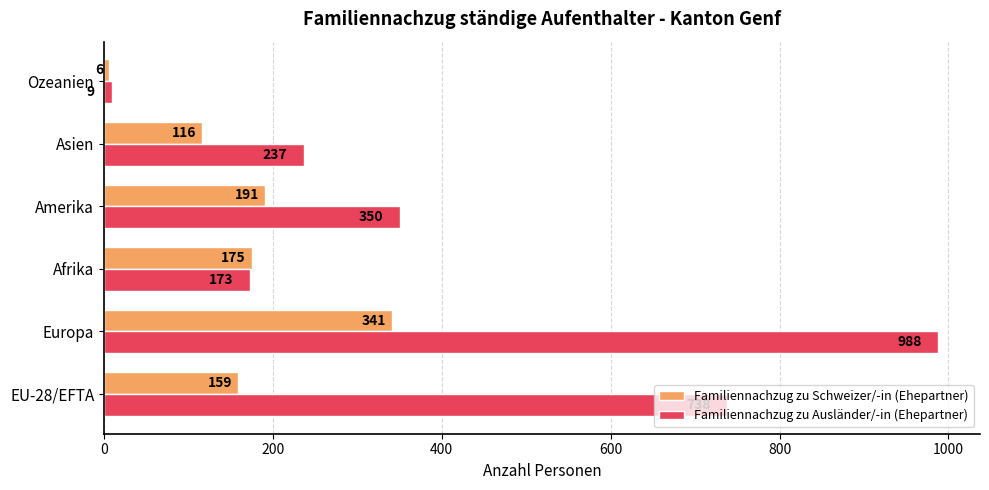

Which series has the largest range (max minus min)?

Familiennachzug zu Ausländer/-in (Ehepartner)